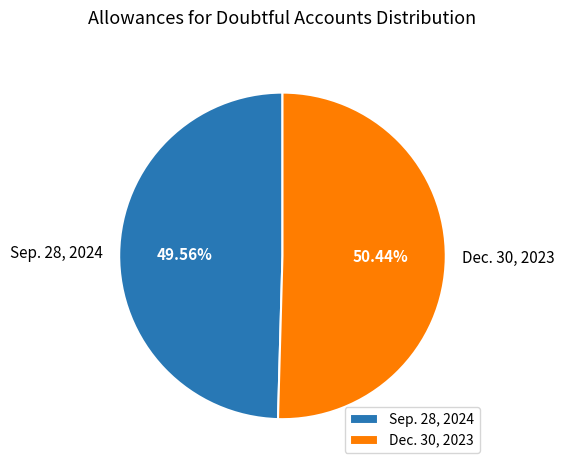

Approximately how many times larger is the value at Sep. 28, 2024 compared to Dec. 30, 2023?

1.0